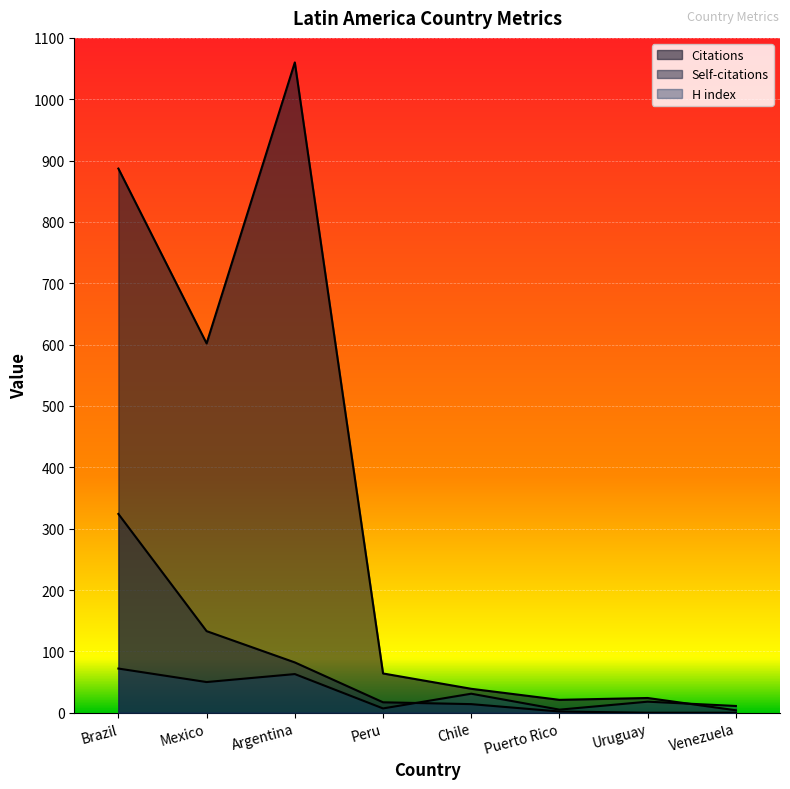

The value of Self-citations at Chile is 14. True or false?

True